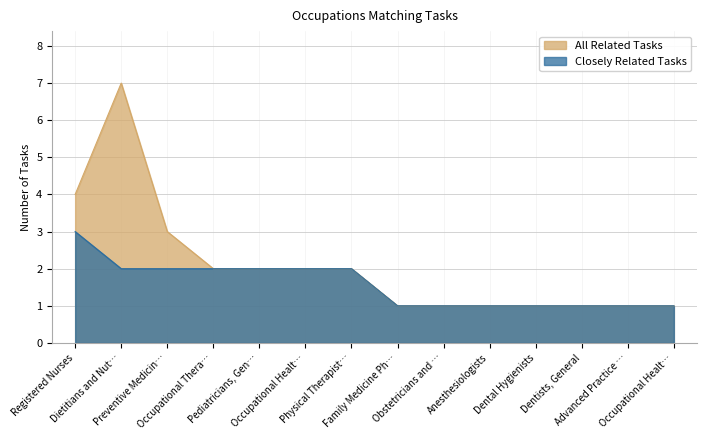

What is the label of the 13th point from the left?

Advanced Practice …